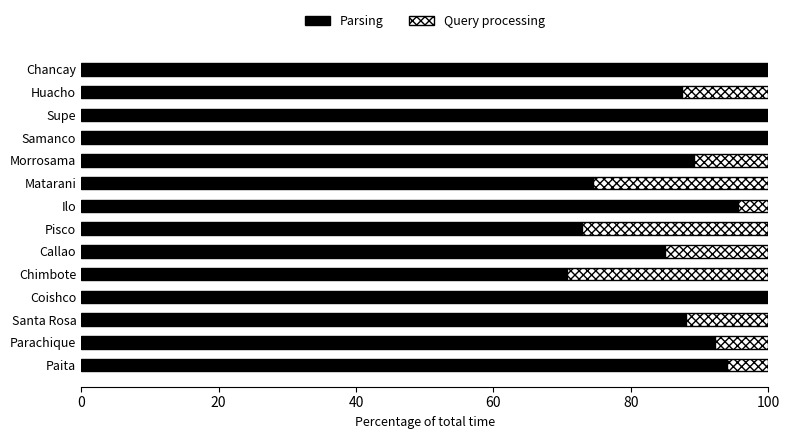

What is the total value across all series at Coishco?

100.0